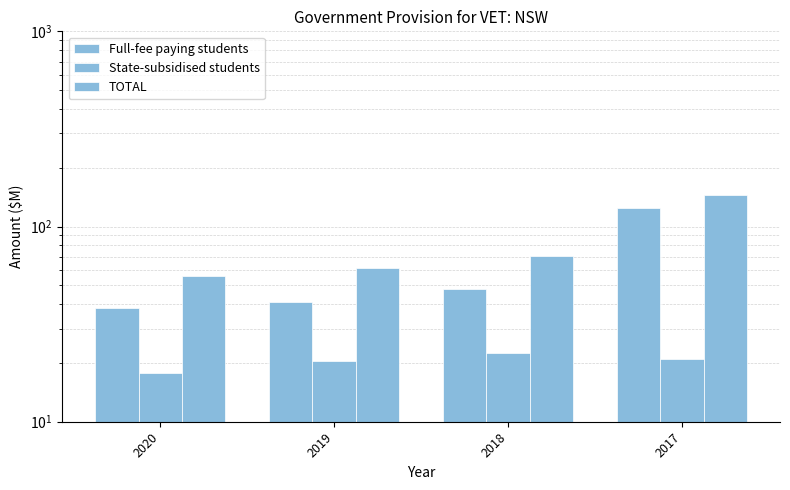

Are the bars horizontal?

No